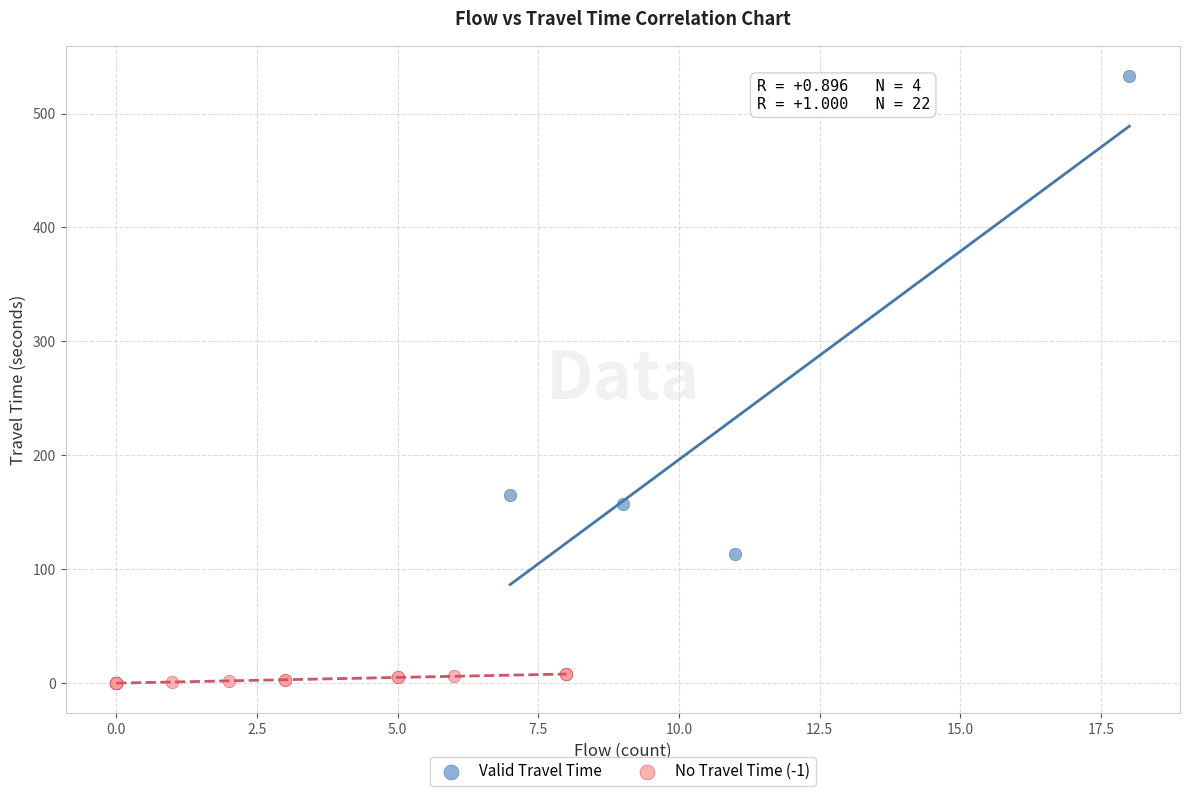

What are all the series names shown in the legend?

Valid Travel Time, No Travel Time (-1)